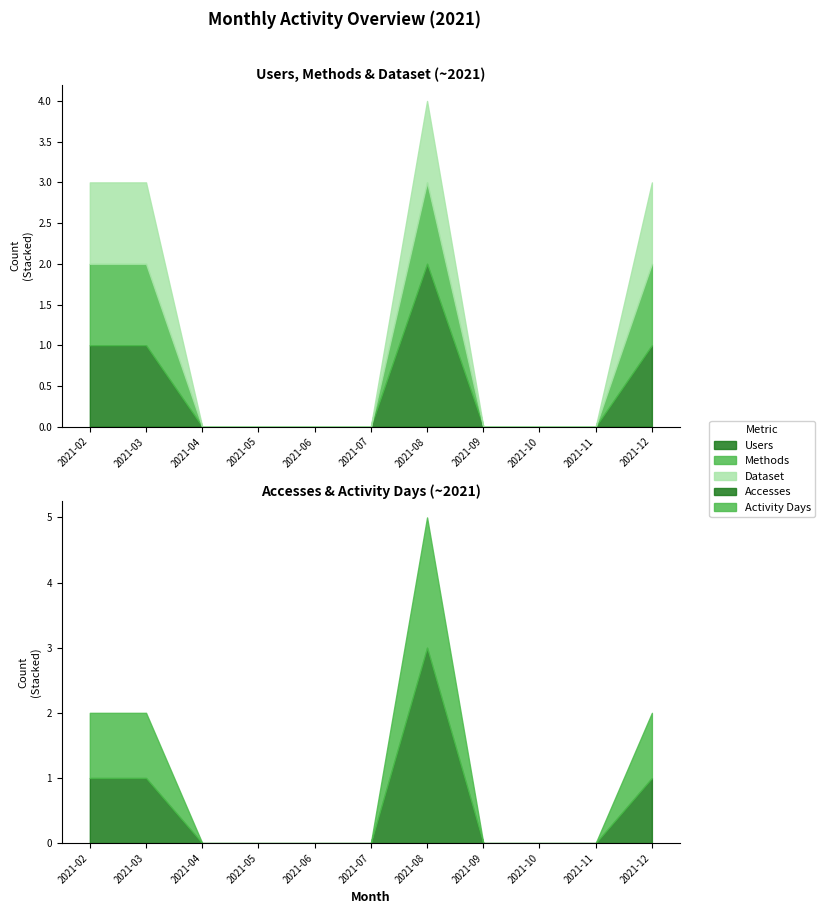

What is the value of the Dataset point at the 11th from the left?

1